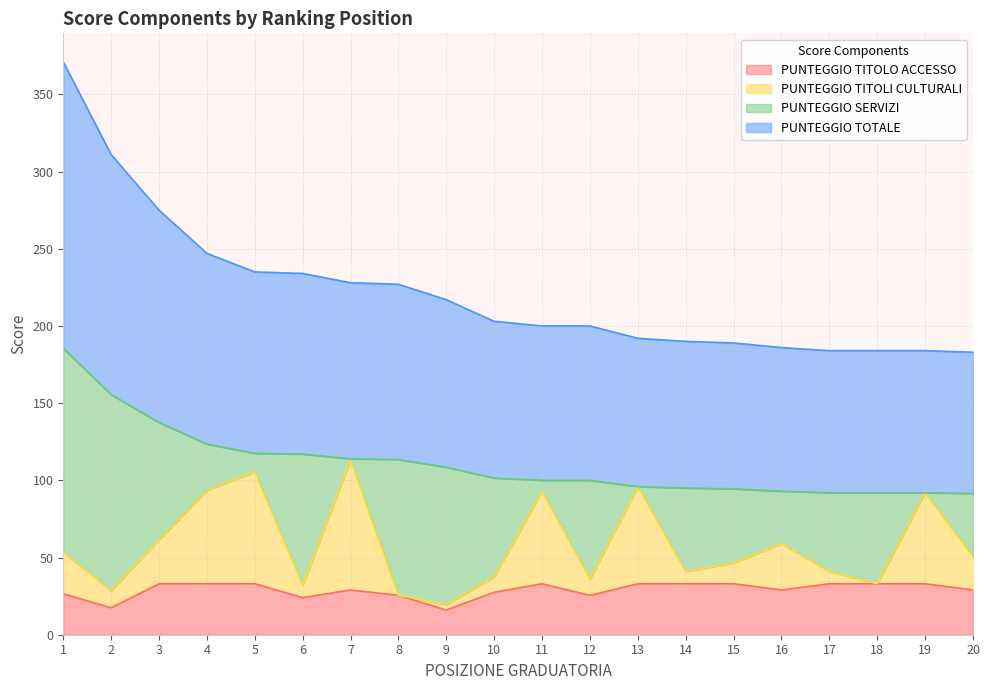

True or false: PUNTEGGIO TOTALE and PUNTEGGIO TITOLO ACCESSO cross at least once.

False